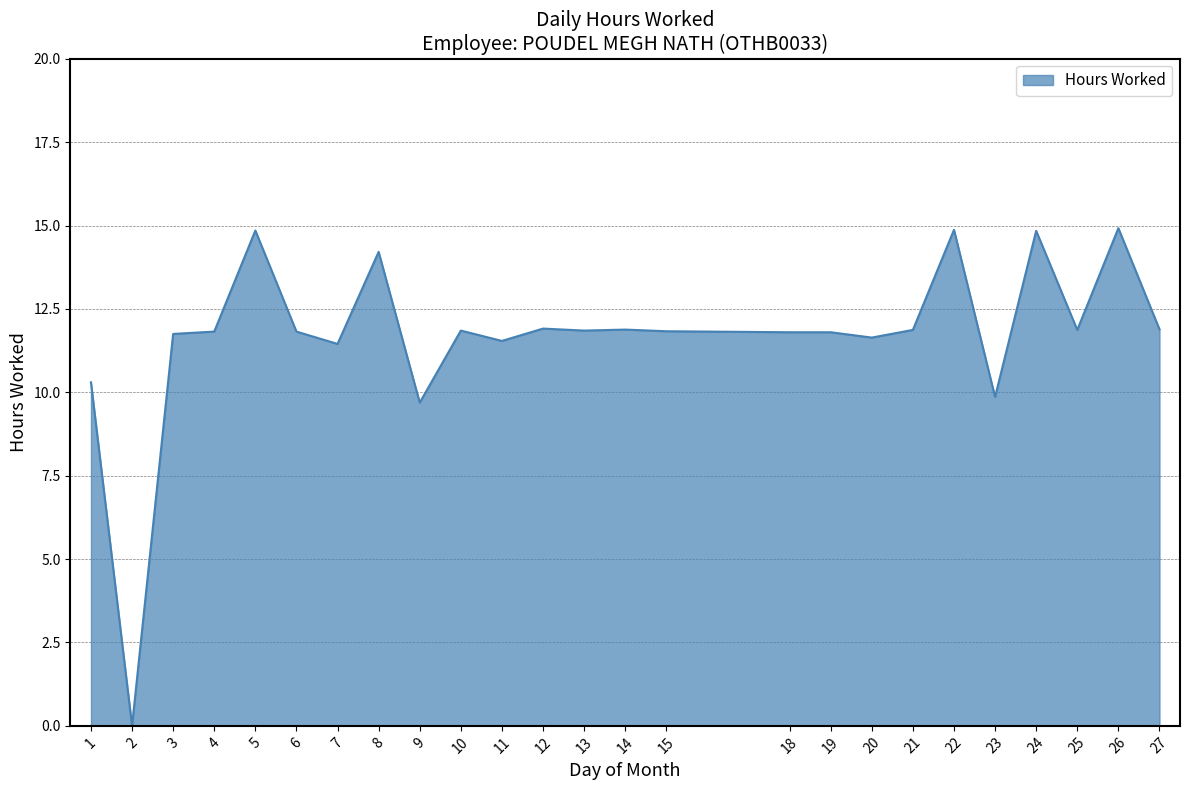

What is the maximum value shown in the chart?

14.9